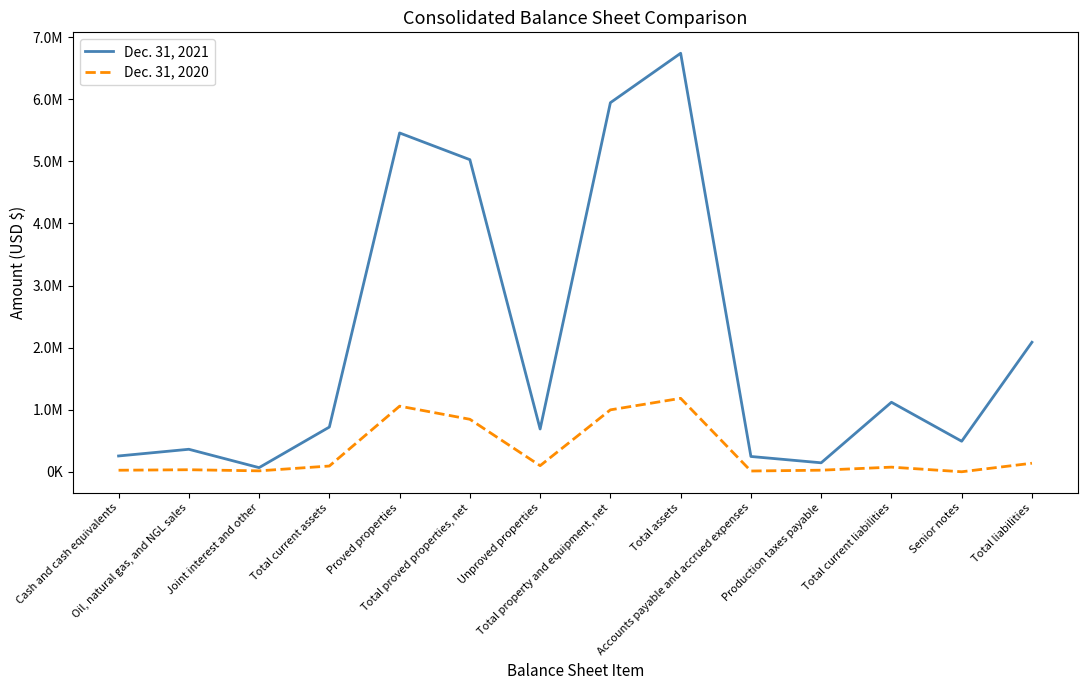

Does the chart display data point markers on the line(s)?

No